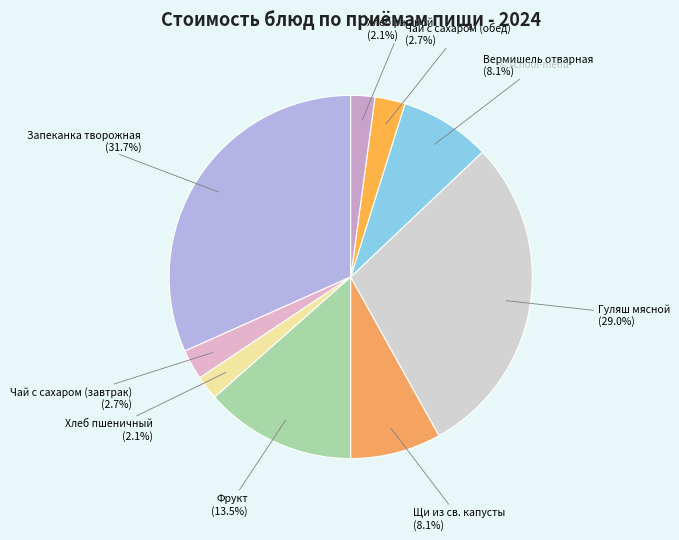

Which slice is the largest?

Запеканка творожная